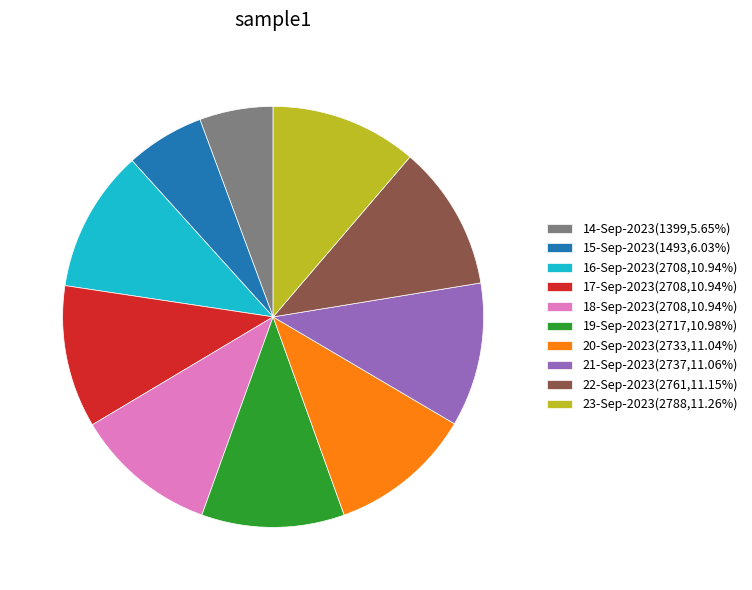

Combined, do 22-Sep-2023(2761,11.15%) and 23-Sep-2023(2788,11.26%) account for over 50%?

No